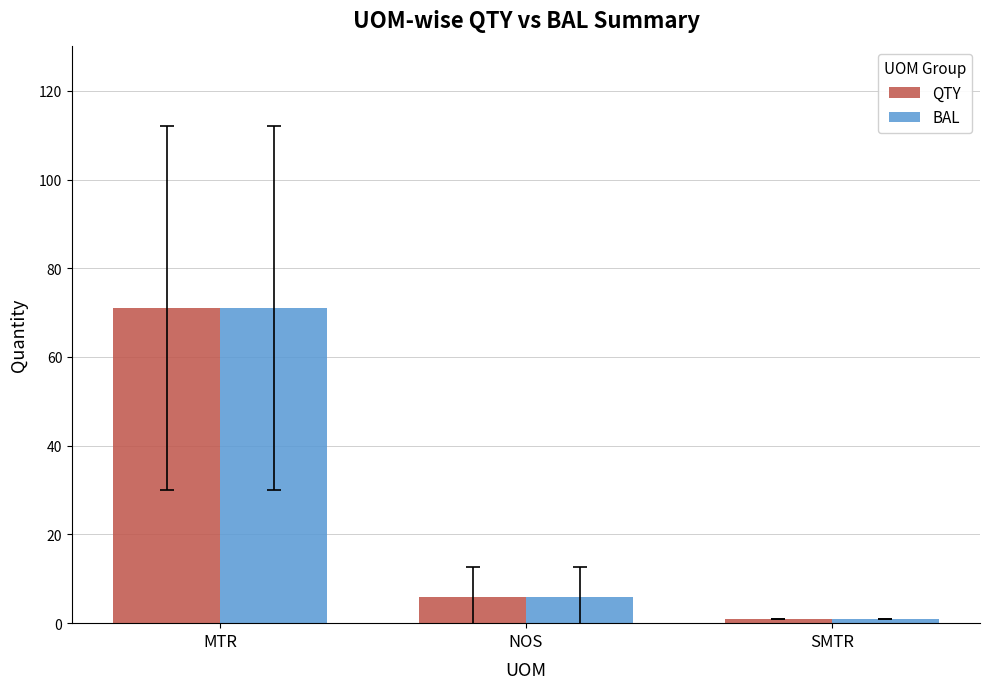

Does the chart contain any negative values?

No